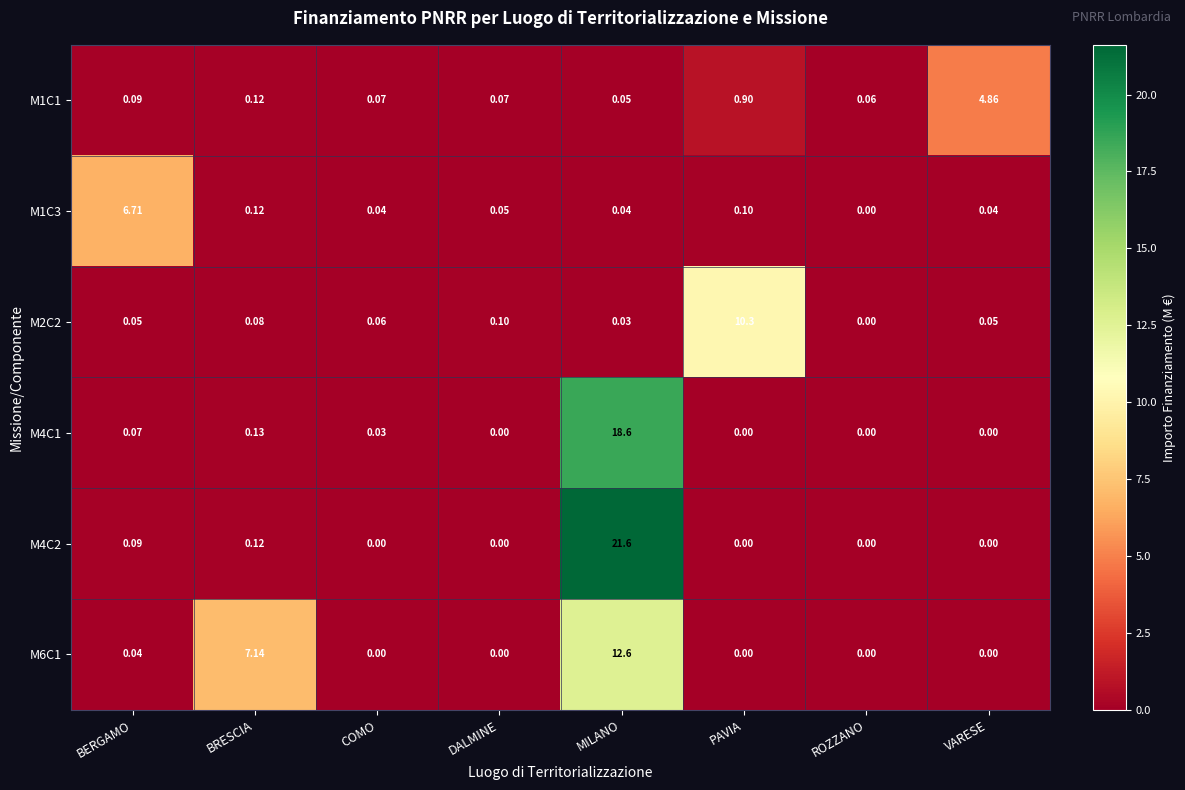

Count the number of categories in the chart.

8